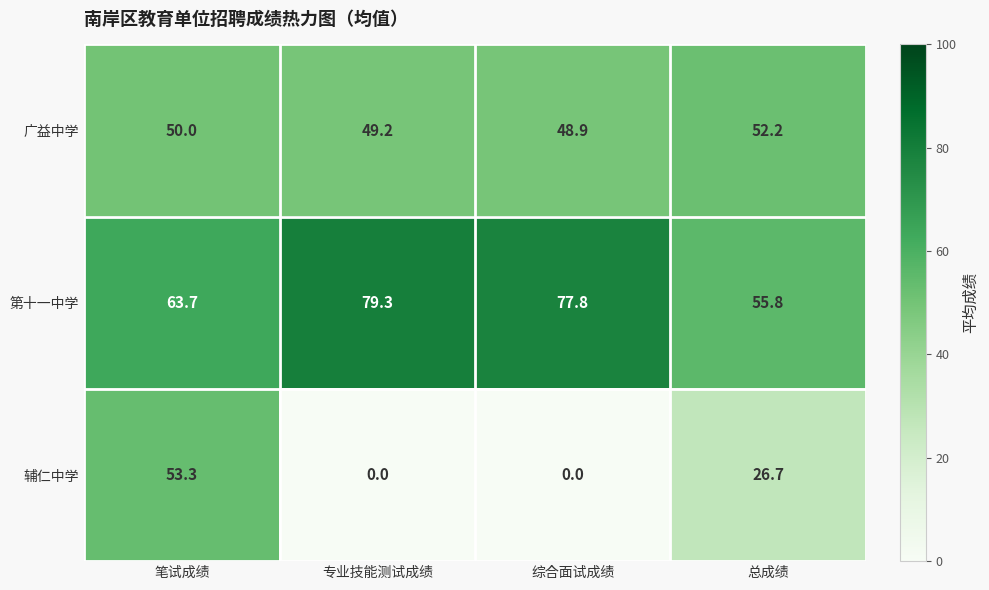

What value does the 辅仁中学 series have at 笔试成绩?

53.3